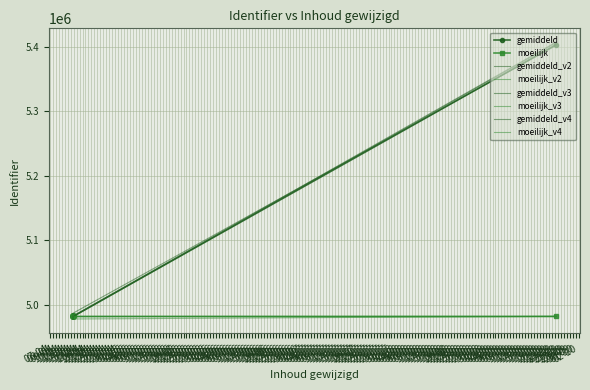

Reading left to right, transcribe all the data shown in this chart.

gemiddeld: 2019-04-14 19:30:58=4982269	2019-04-14 19:30:58=4982270	2019-04-14 19:35:19=4982272	2019-04-14 19:33:35=4982331	2019-04-14 19:33:52=4982333	2019-04-14 19:34:24=4982335	2019-04-14 19:34:44=4982337	2019-04-14 19:35:01=4982339	2019-04-14 19:35:19=4982341	2019-09-24 07:43:27=5402751
moeilijk: 2019-04-14 19:30:58=4982273	2019-04-14 19:30:58=4982343	2019-04-14 19:35:19=4982345	2019-04-14 19:33:35=4982345	2019-04-14 19:33:52=4982343	2019-04-14 19:34:24=4982273	2019-04-14 19:34:44=4982345	2019-04-14 19:35:01=4982343	2019-04-14 19:35:19=4982273	2019-09-24 07:43:27=4982345